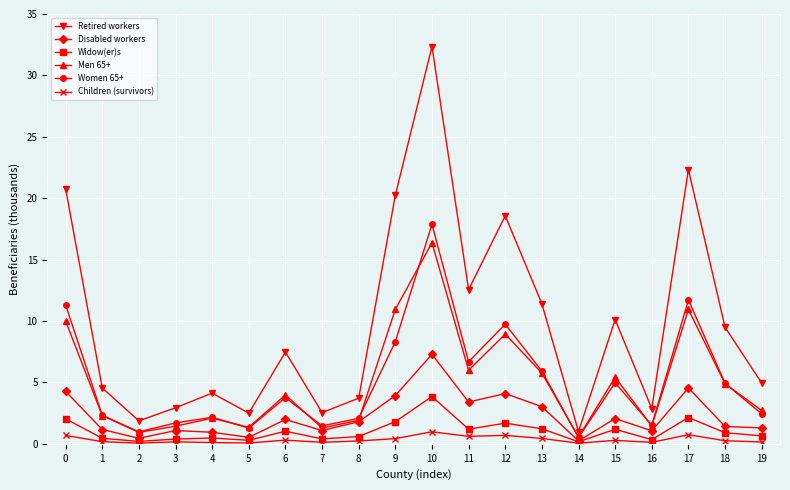

What is the greatest value displayed?

32.4